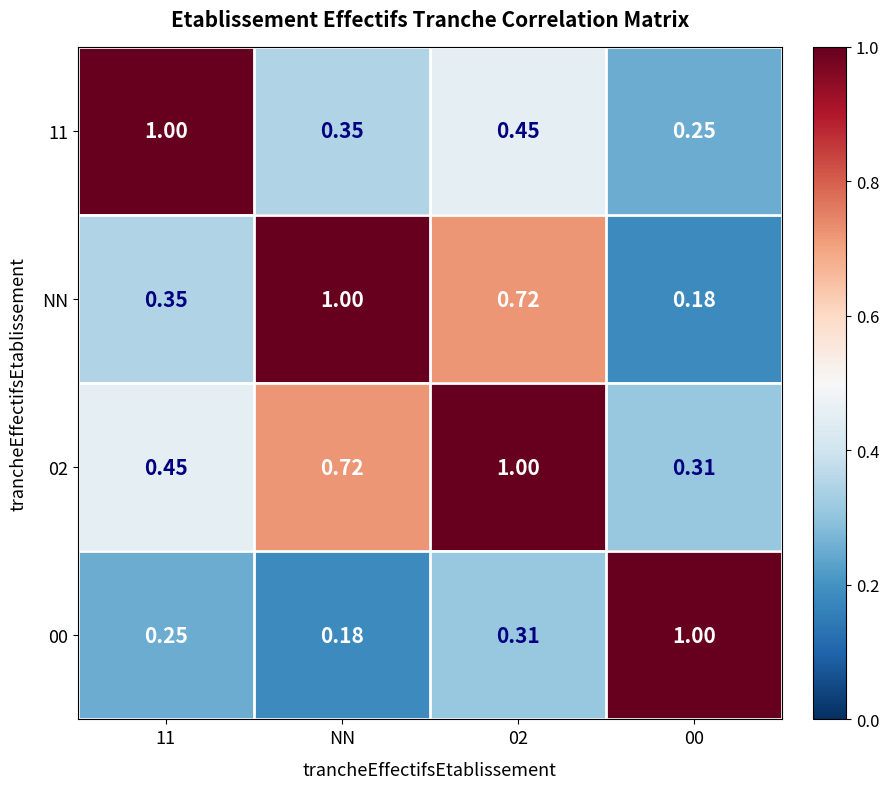

Is the value of 02 at 00 greater than the value of 11 at 00?

Yes